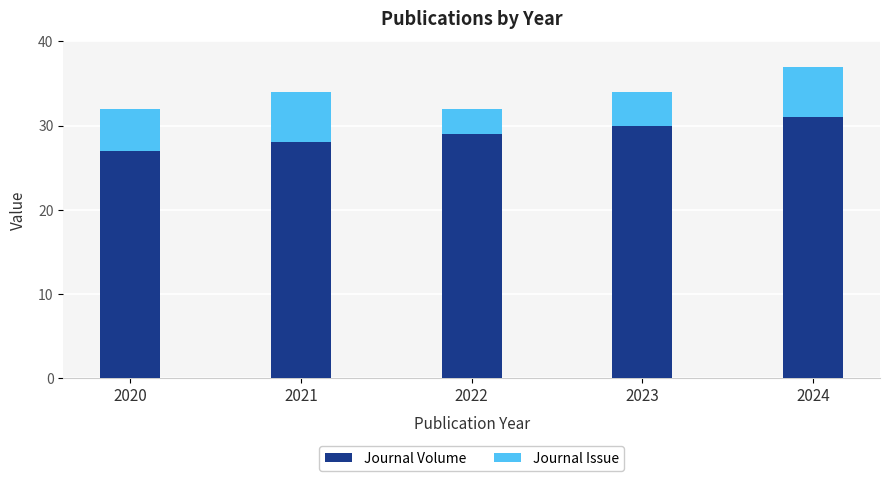

Which category has the lowest value in the Journal Volume series?

2020